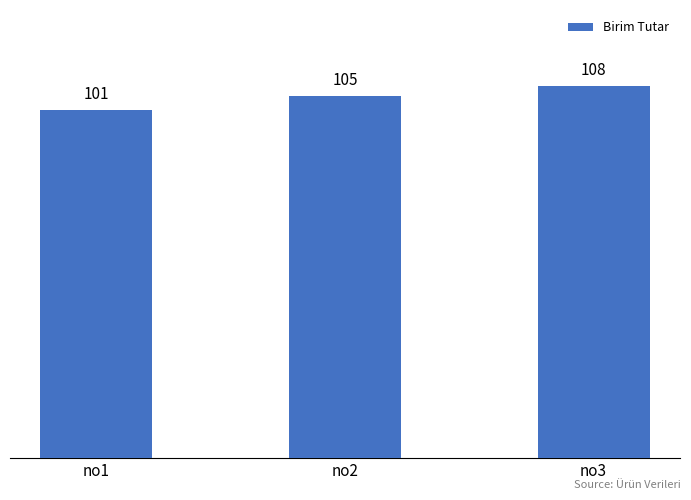

What is the value of the 1st bar from the left?

101